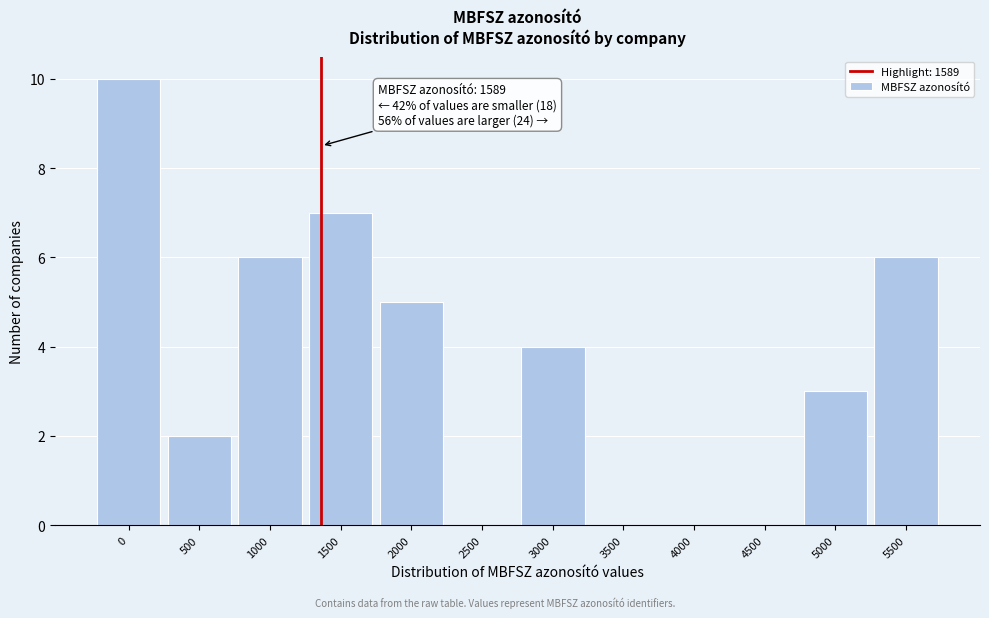

Reading left to right, transcribe all the data shown in this chart.

0=10	500=2	1000=6	1500=7	2000=5	2500=0	3000=4	3500=0	4000=0	4500=0	5000=3	5500=6